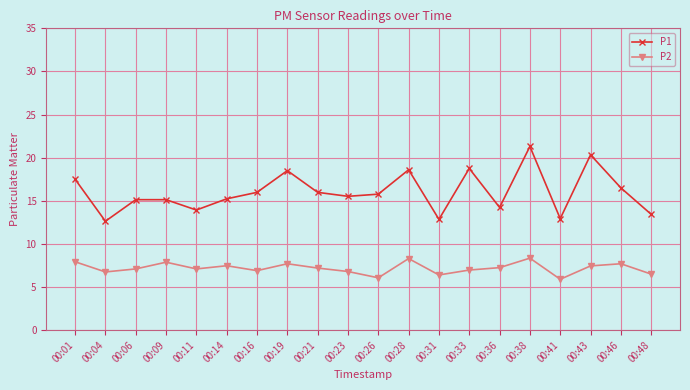

Count the number of data series in this chart.

2